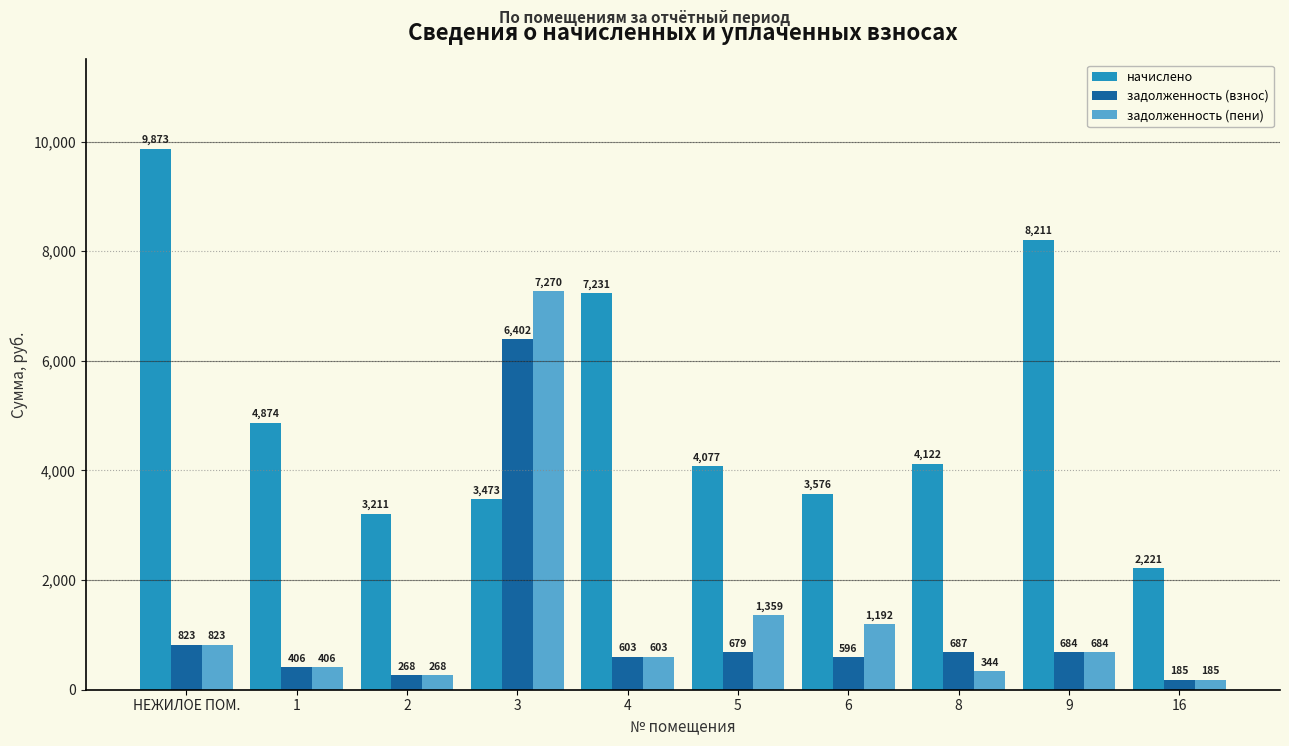

At how many categories does at least one series exceed 1543?

10